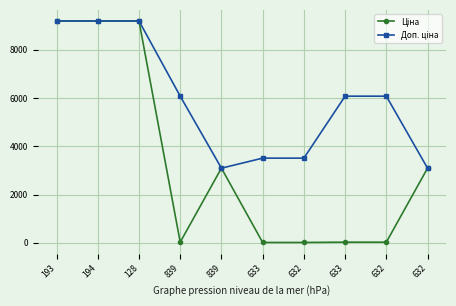

At 194, list the series in order from smallest to largest.

Ціна, Доп. ціна